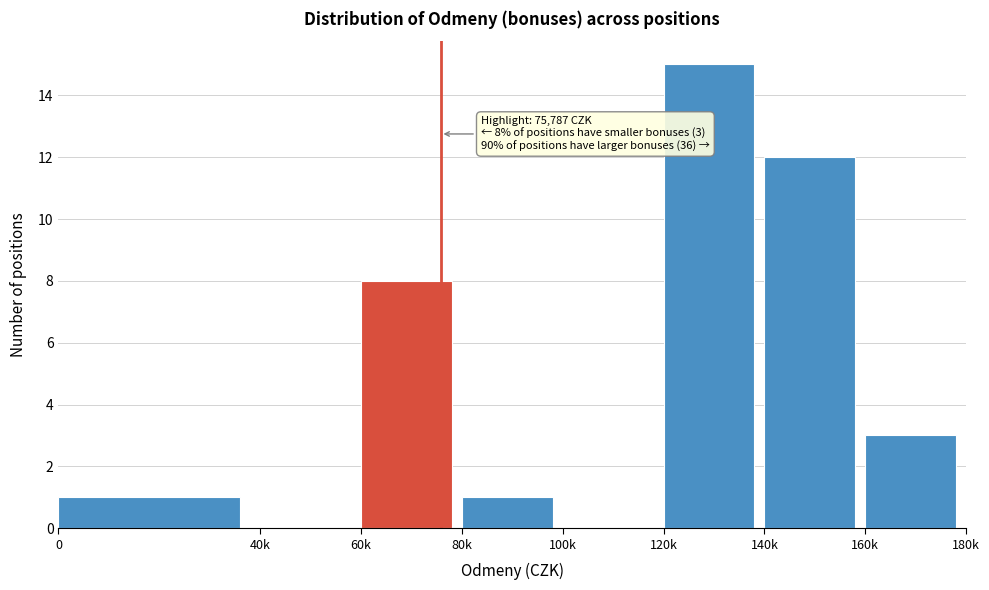

Reading left to right, transcribe all the data shown in this chart.

0=1	40k=0	60k=8	80k=1	100k=0	120k=15	140k=12	160k=3